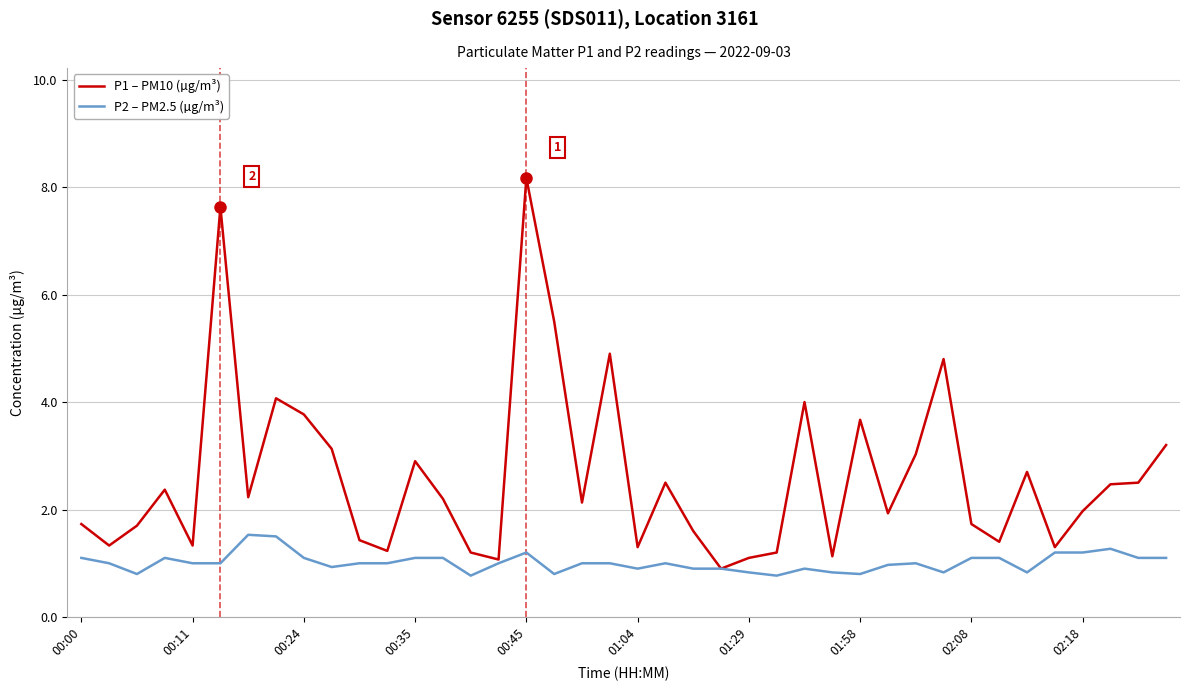

List the series in order of their peak value, highest first.

P1 – PM10 (µg/m³), P2 – PM2.5 (µg/m³)